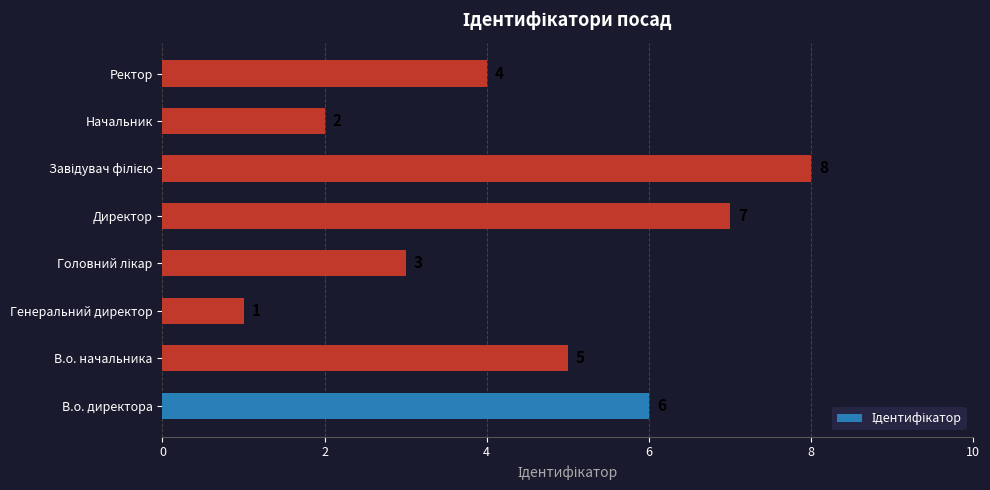

What is the sum of all values?

36